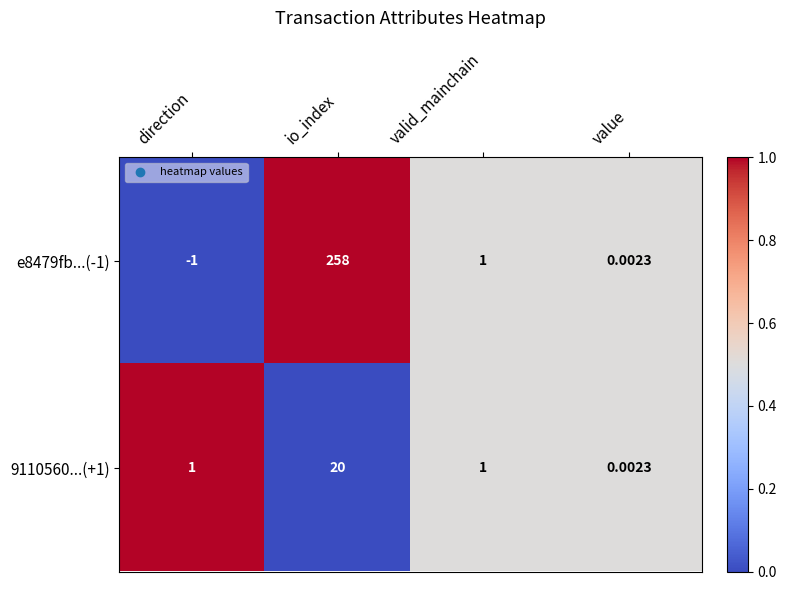

At which category does the chart reach its peak across all series?

io_index